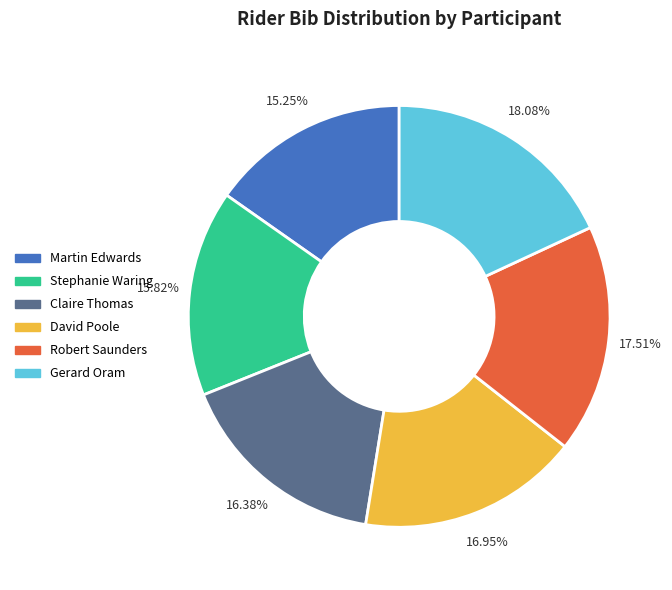

Does any single category account for the majority?

No